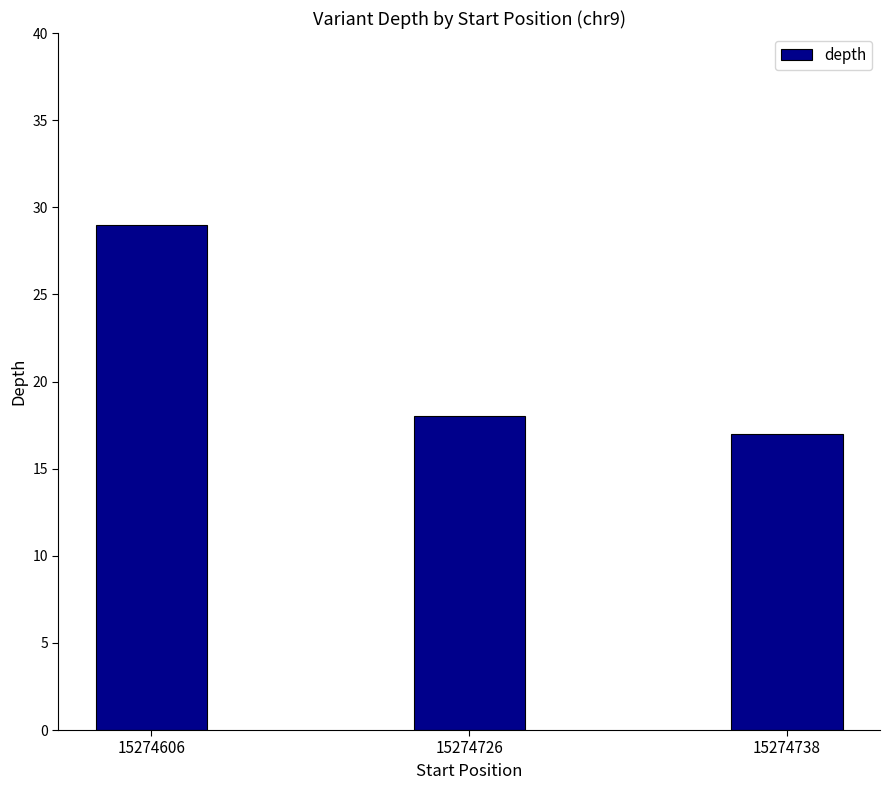

Reading left to right, list all the values displayed in this chart.

29	18	17